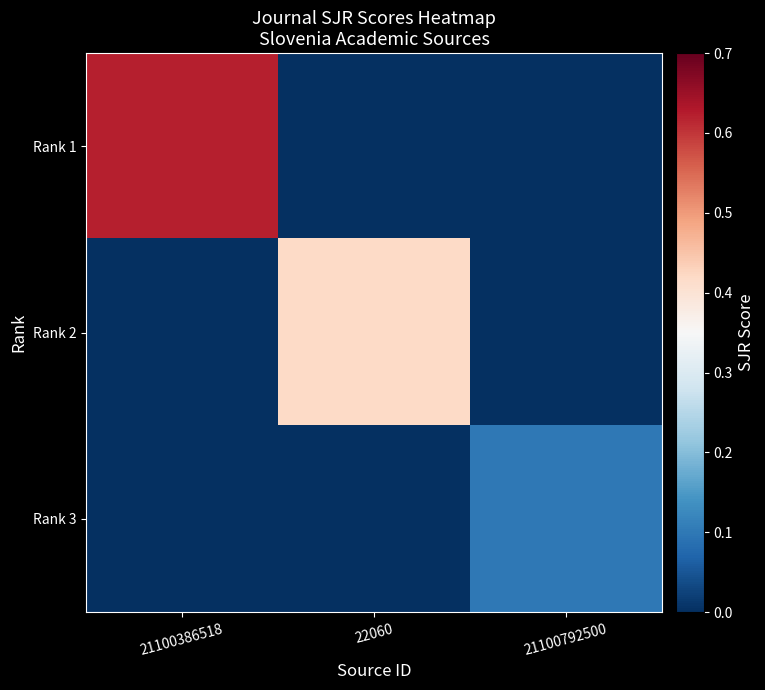

Reading right to left, what are all the values shown in this chart?

Rank 1: 21100792500=0.0	22060=0.0	21100386518=0.6
Rank 2: 21100792500=0.0	22060=0.4	21100386518=0.0
Rank 3: 21100792500=0.1	22060=0.0	21100386518=0.0